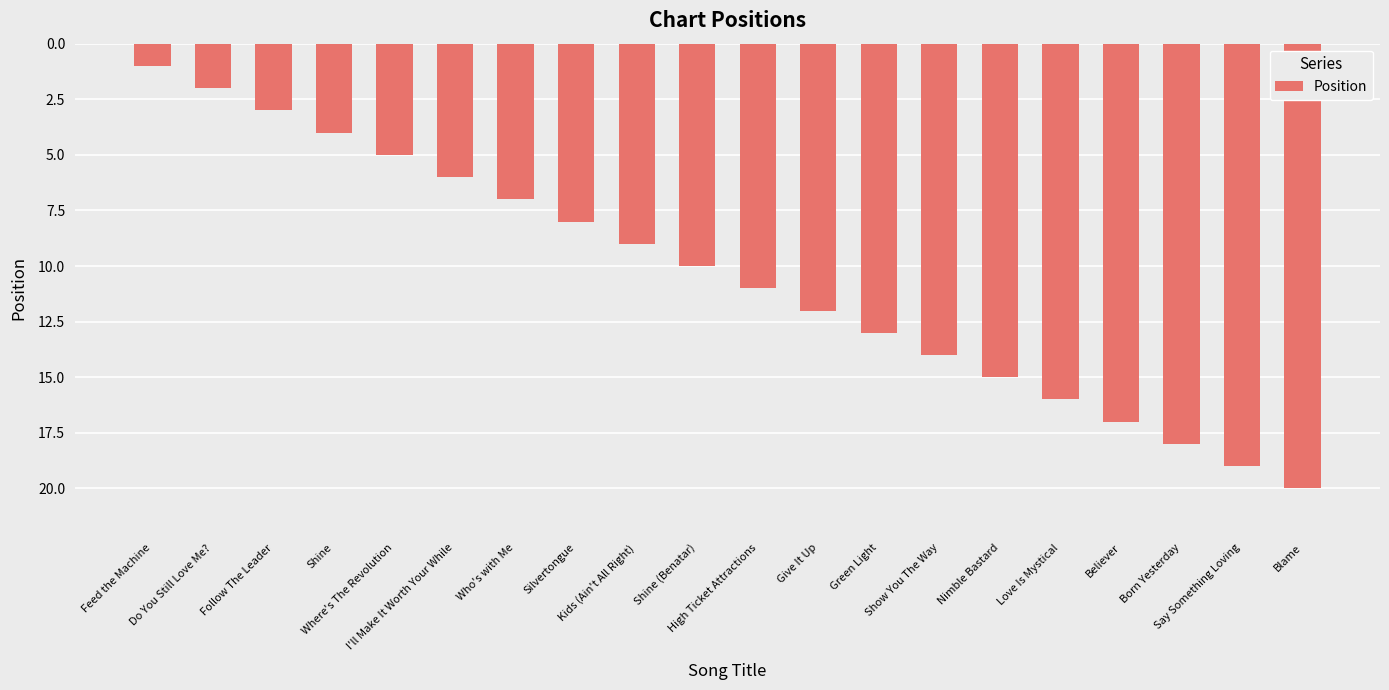

What is the sum of all values?

210